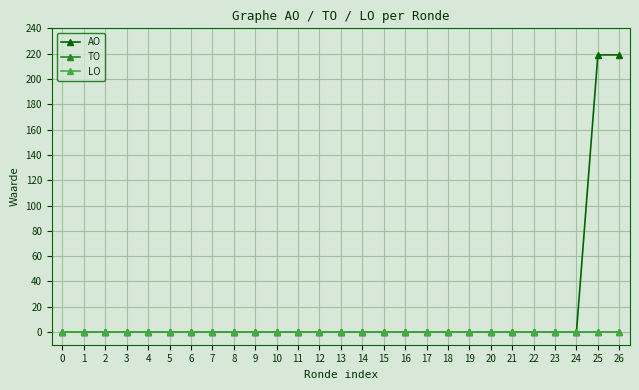

Does the chart have visible grid lines?

Yes